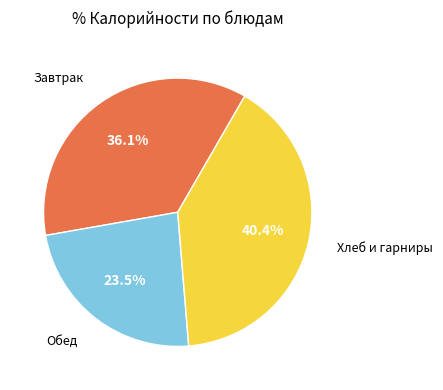

Does any single category account for the majority?

No